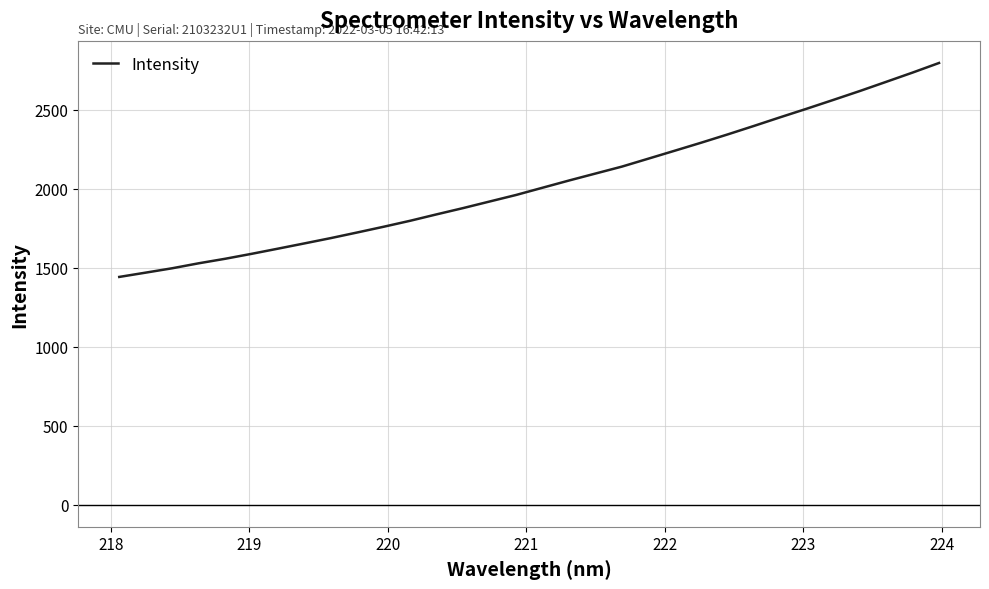

What is the difference between the second highest and second lowest values?

1266.2